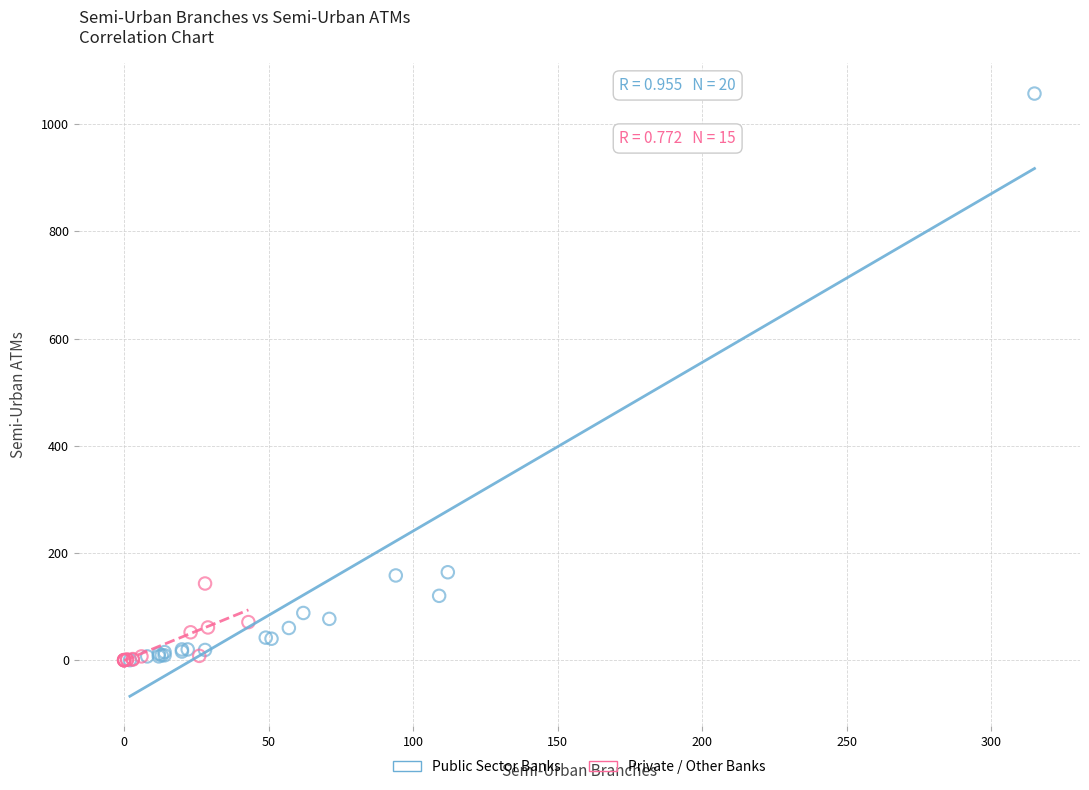

Which series reaches the maximum Y coordinate?

Public Sector Banks